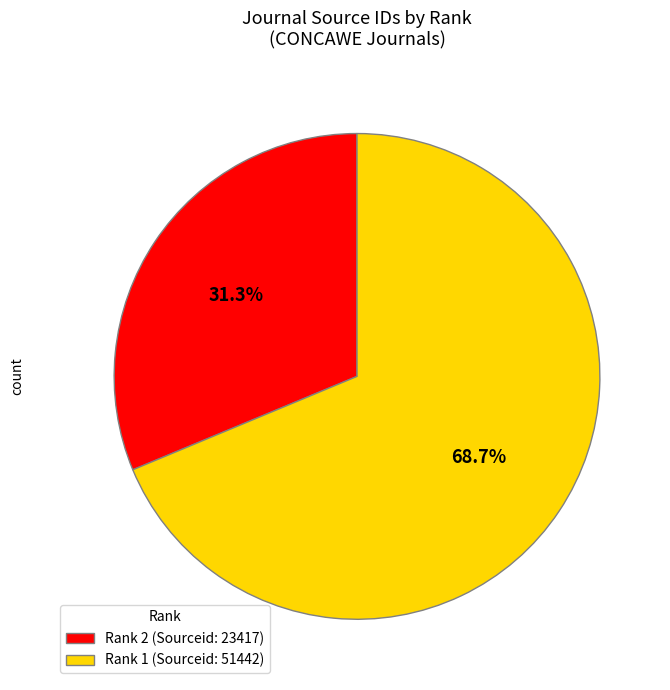

Rank the categories by value from lowest to highest.

Rank 2 (Sourceid: 23417), Rank 1 (Sourceid: 51442)